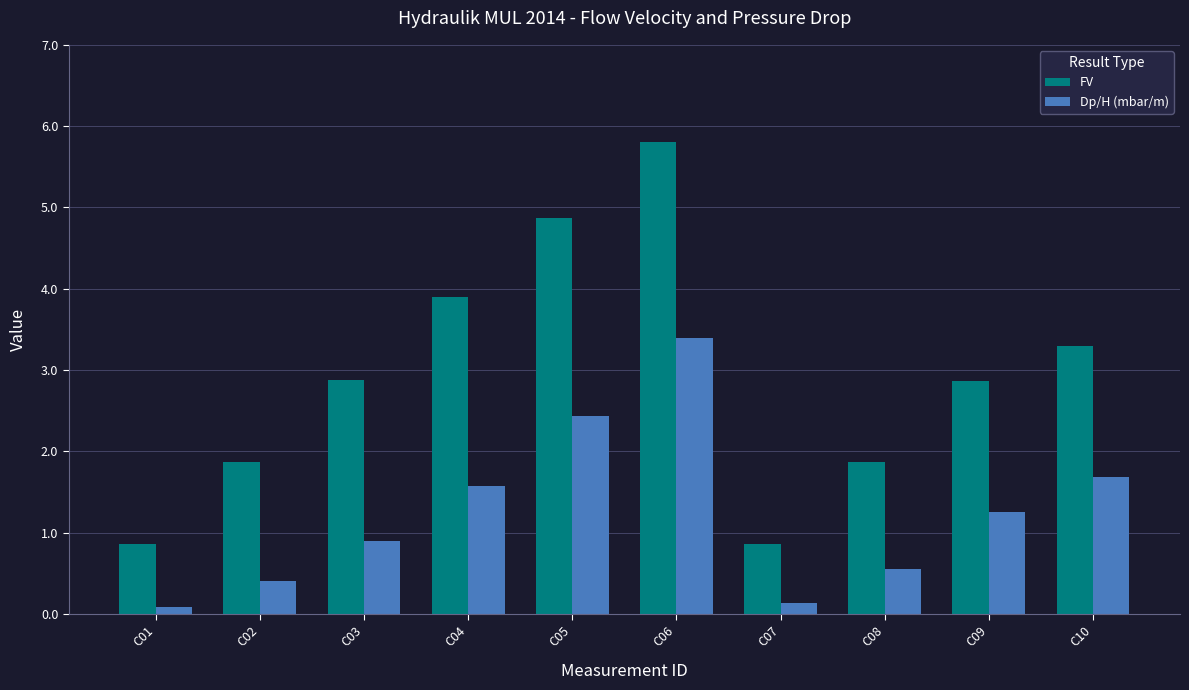

At how many categories does at least one series exceed 1?

8